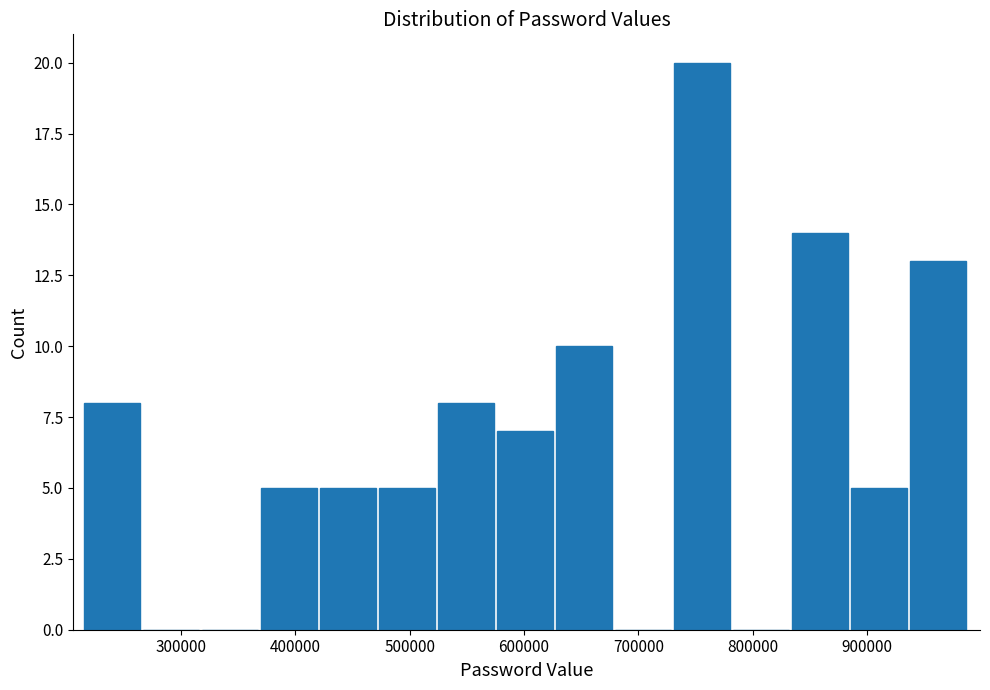

Which range on the x-axis has the tallest bar?

730000 to 780000